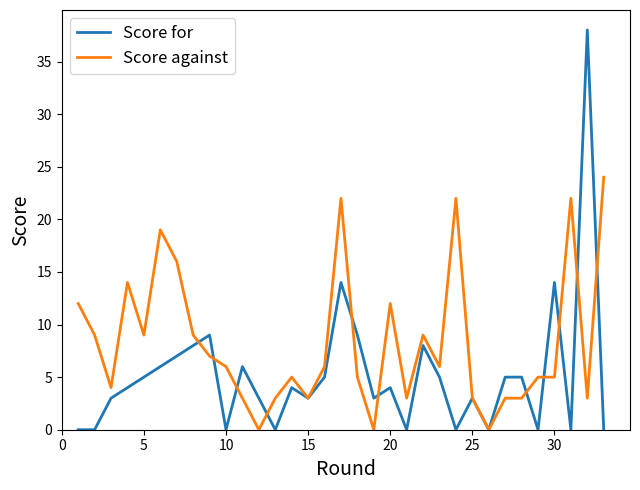

What are all the series names shown in the legend?

Score for, Score against